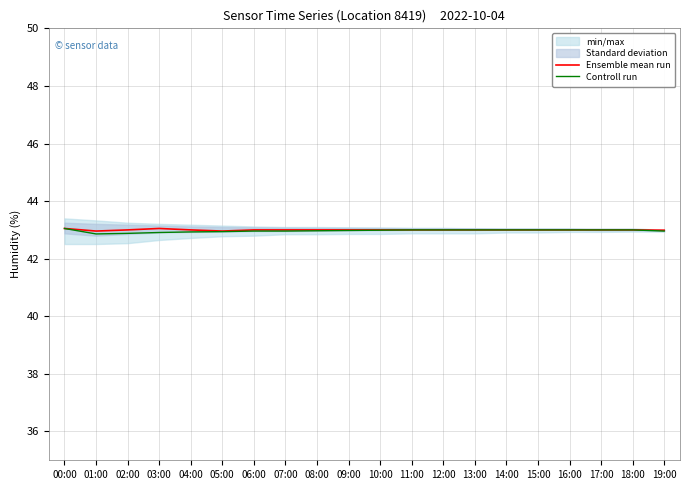

How many lines are shown in the chart?

2